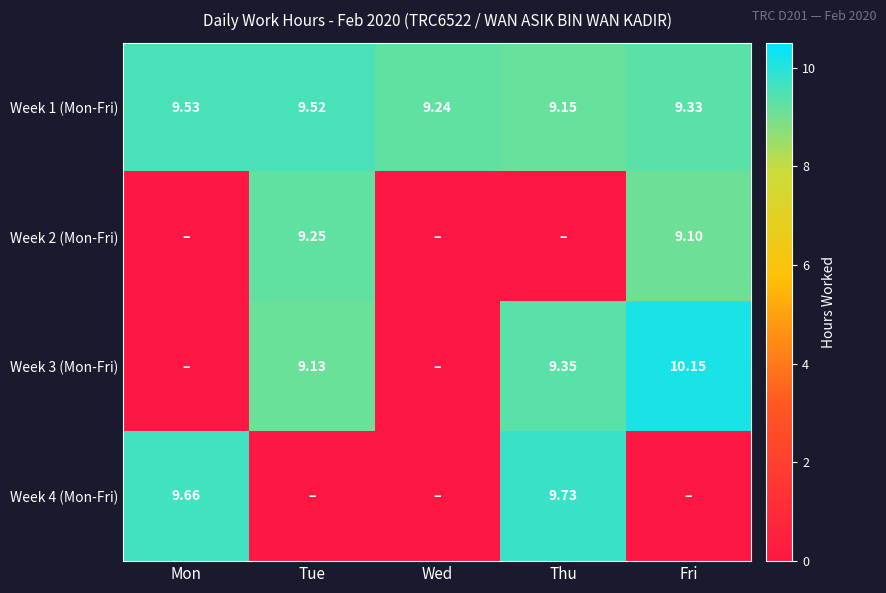

At how many categories does at least one series exceed 6?

5